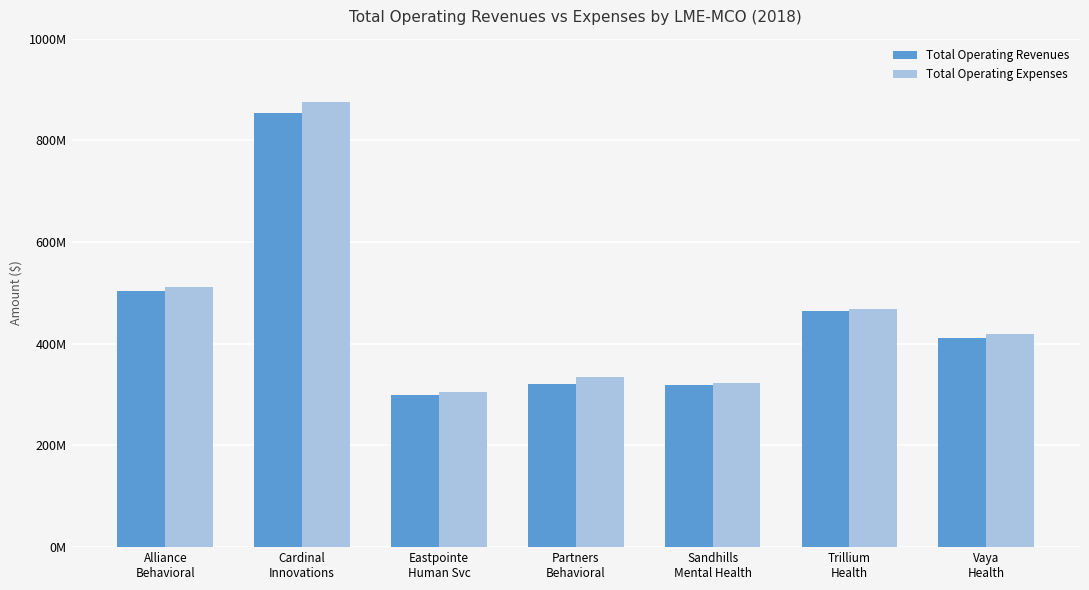

What are all the series names shown in the legend?

Total Operating Revenues, Total Operating Expenses